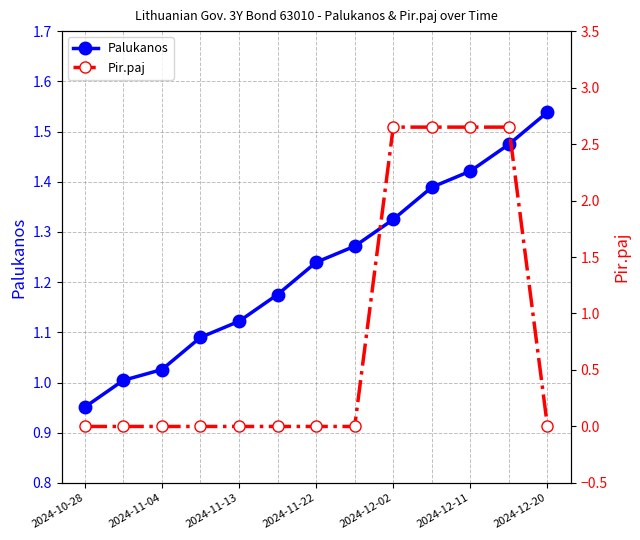

Reading right to left, transcribe all the data shown in this chart.

Palukanos: 1.5	1.5	1.4	1.4	1.3	1.3	1.2	1.2	1.1	1.1	1.0	1.0	1.0
Pir.paj: 0.0	2.6	2.6	2.6	2.6	0.0	0.0	0.0	0.0	0.0	0.0	0.0	0.0